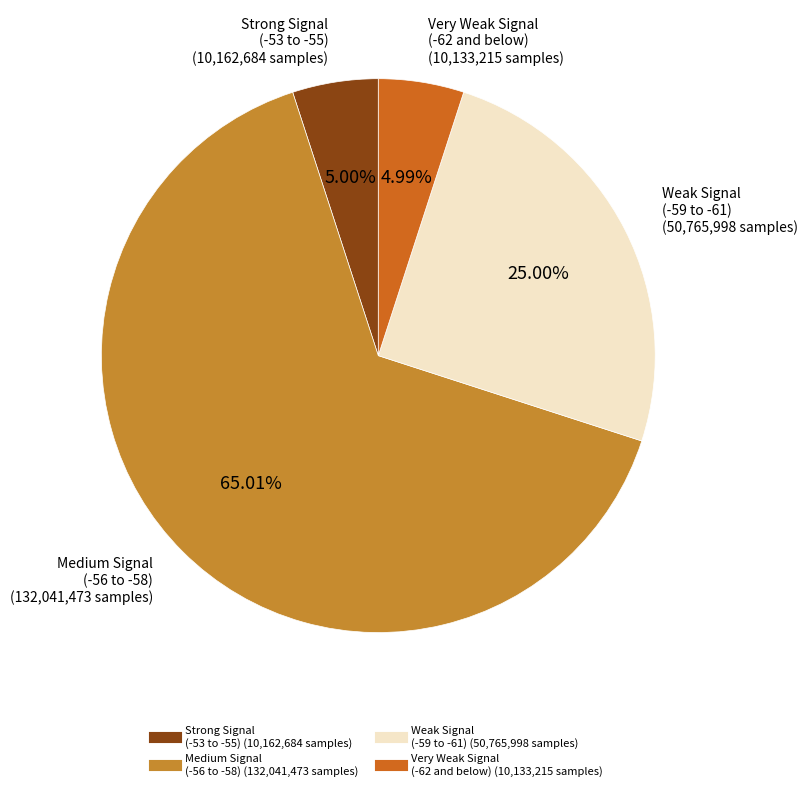

To the nearest percent, what is the average slice percentage?

25%